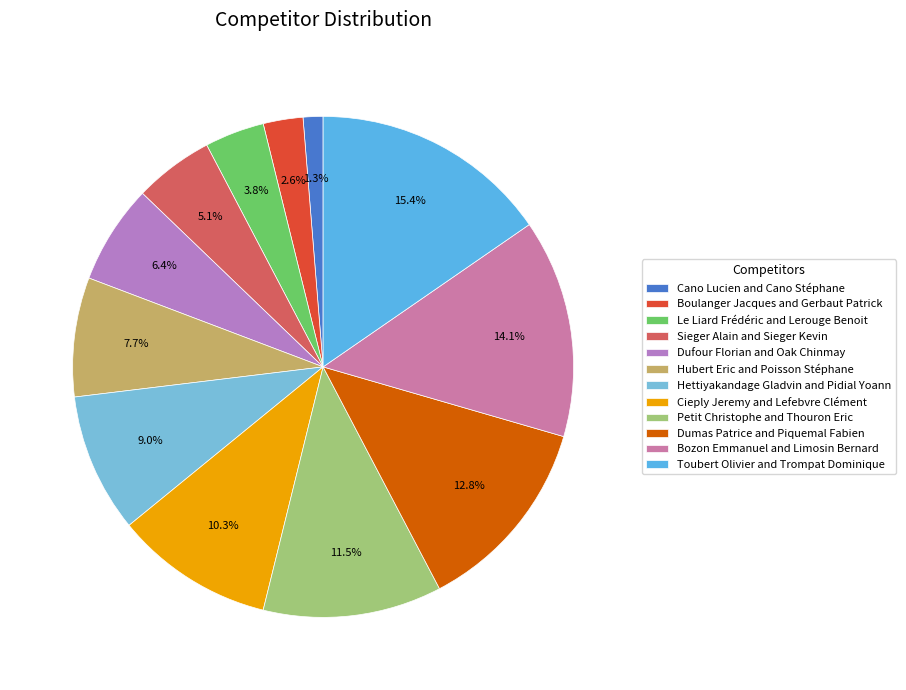

Is there any slice that represents more than half of the pie?

No